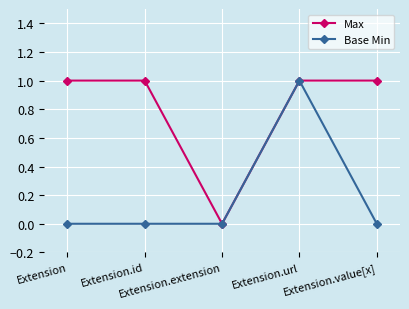

The Max series shows 1 at Extension.id. True or false?

True